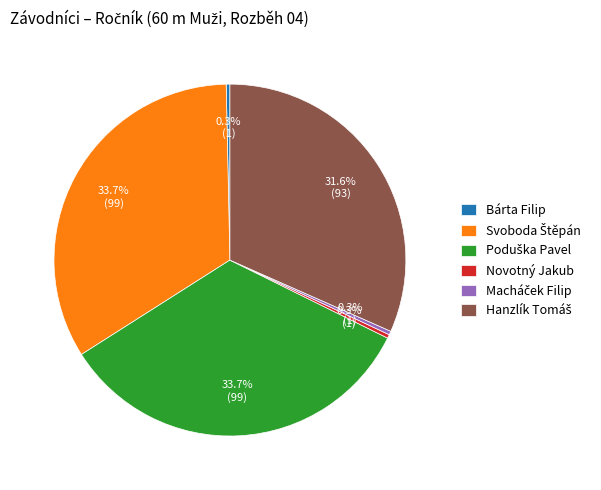

How many segments does this pie chart have?

6